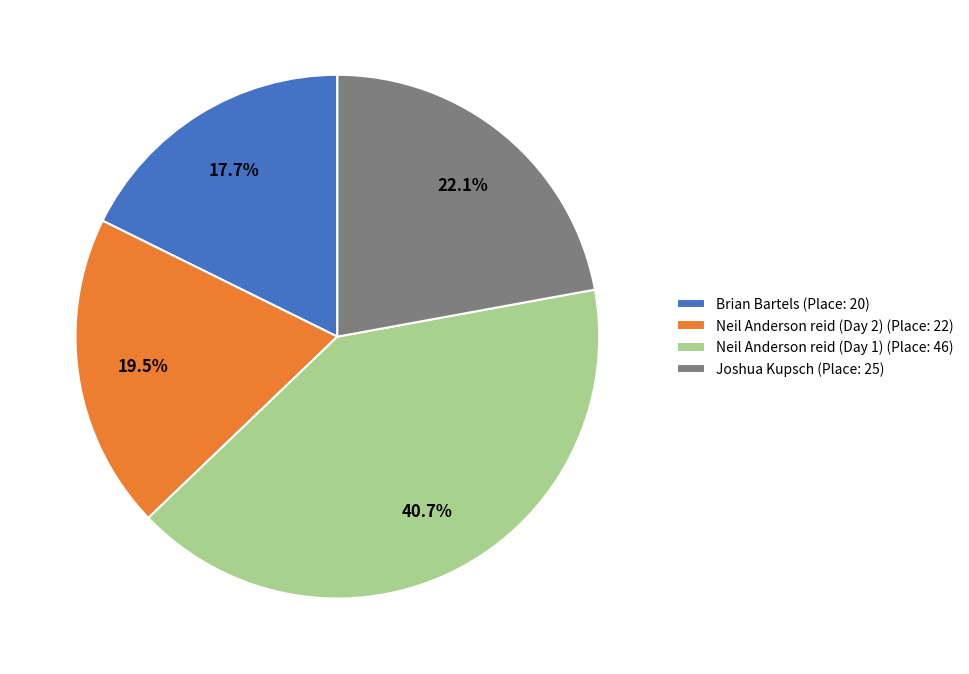

Is Neil Anderson reid (Day 2) the majority of the pie?

No